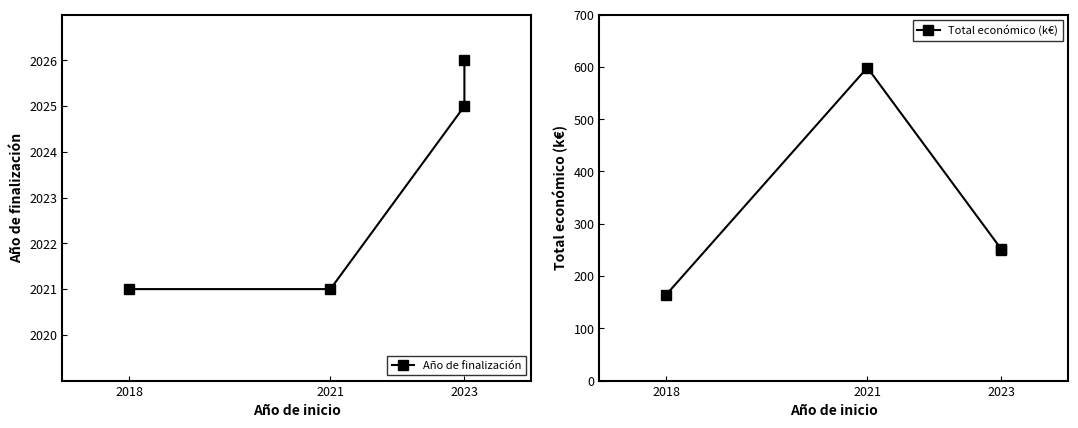

Which series has the widest spread of values?

Total económico (k€)